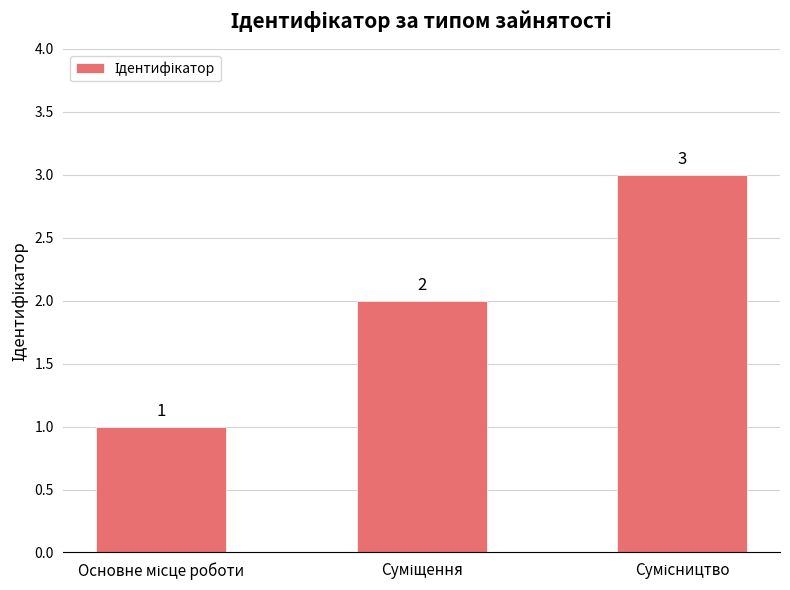

What is the sum of all values?

6